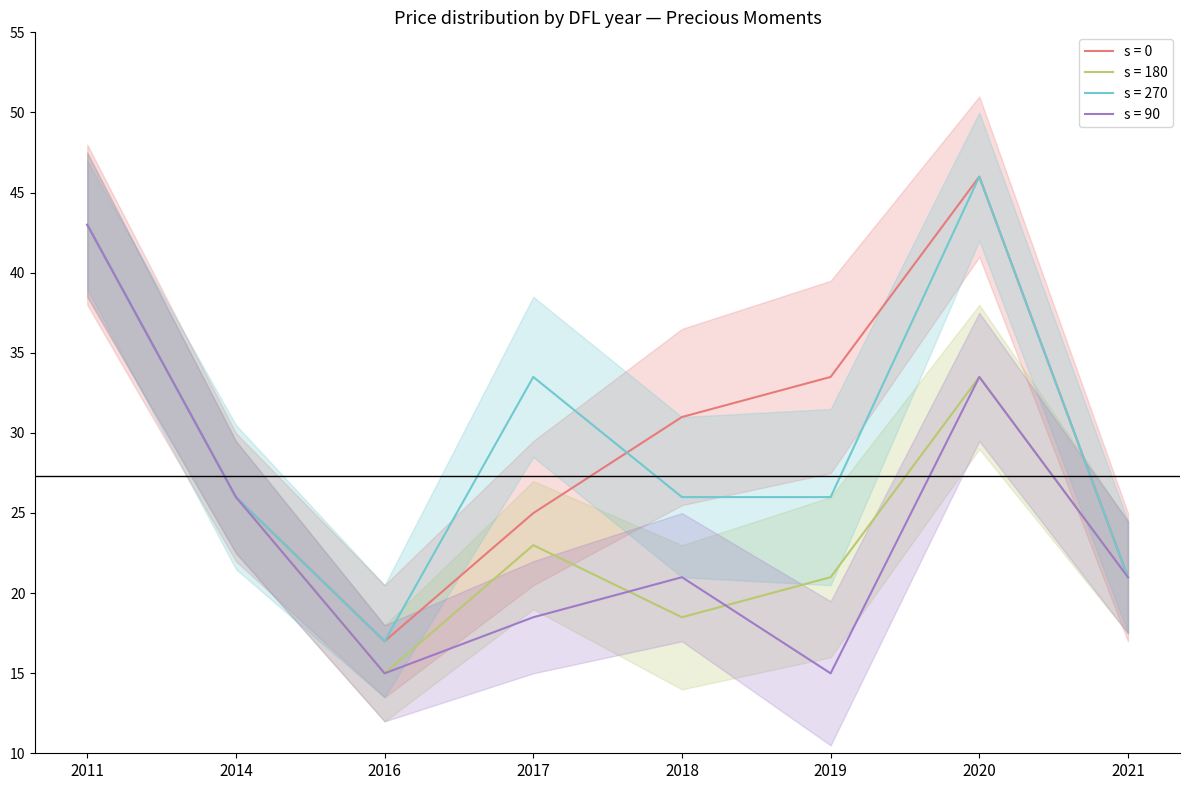

How many data points in s = 180 are less than 22?

4